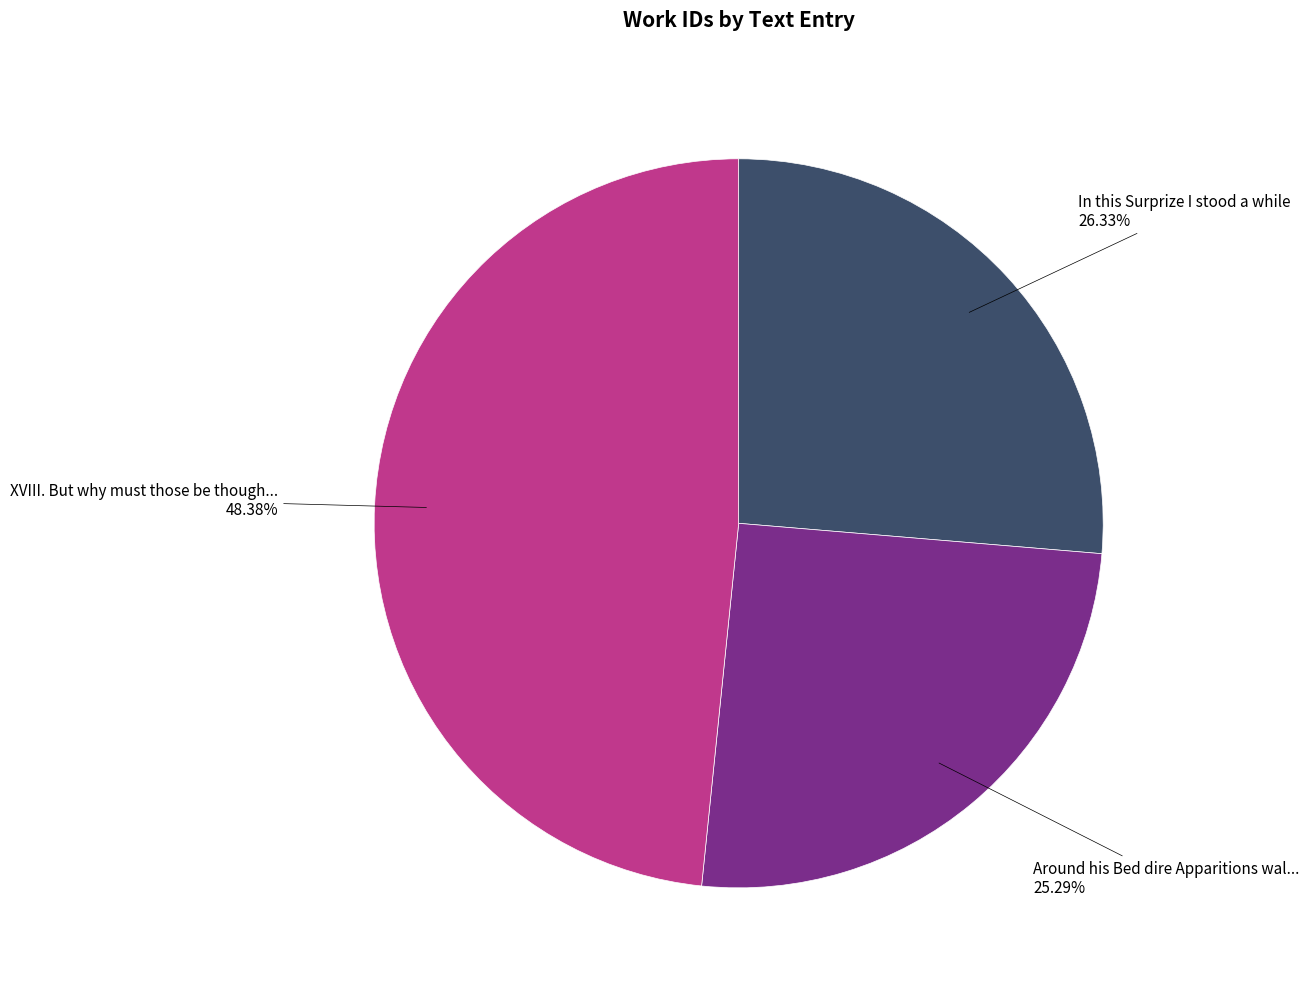

Does In this Surprize I stood a while represent more than half of the total?

No